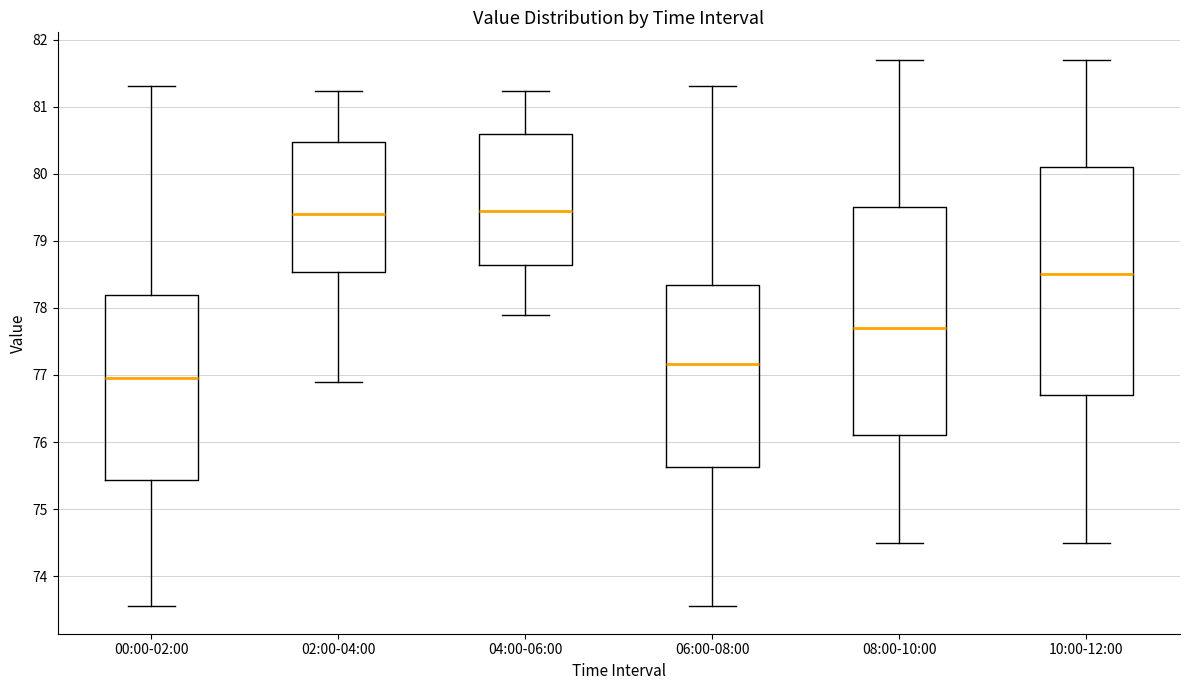

Reading left to right, read every box against the y-axis: the position of its median line, the range the box covers, and the ends of its whiskers. The values are not printed on the chart, so give them approximately, as read against the axis.

00:00-02:00: median 77.0, box 75.4 to 78.2, whiskers 73.6 to 81.3
02:00-04:00: median 79.4, box 78.5 to 80.5, whiskers 76.9 to 81.2
04:00-06:00: median 79.5, box 78.6 to 80.6, whiskers 77.9 to 81.2
06:00-08:00: median 77.2, box 75.6 to 78.3, whiskers 73.6 to 81.3
08:00-10:00: median 77.7, box 76.1 to 79.5, whiskers 74.5 to 81.7
10:00-12:00: median 78.5, box 76.7 to 80.1, whiskers 74.5 to 81.7